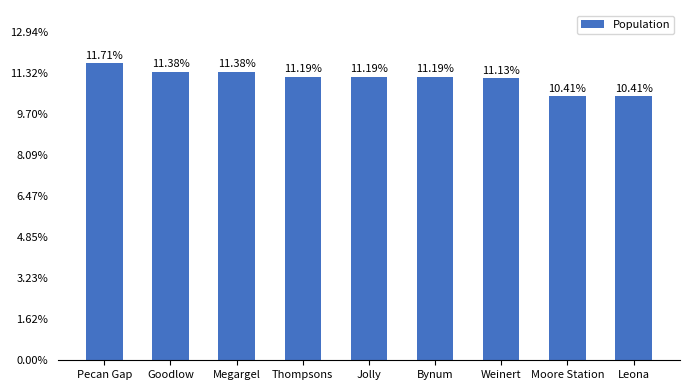

Are the bars horizontal?

No